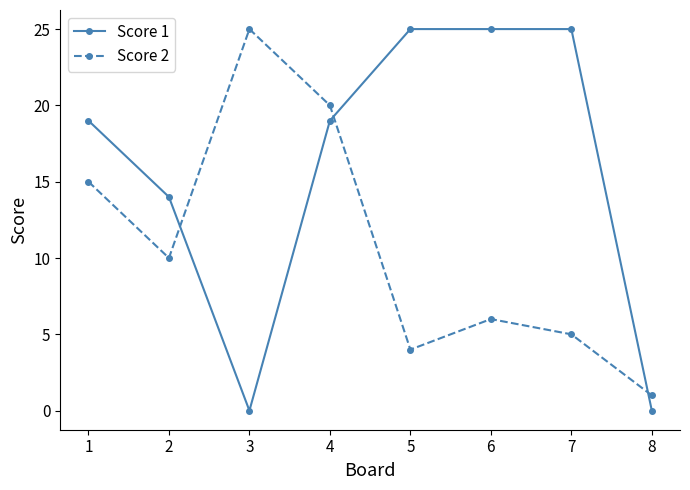

Which series has the largest total across all categories?

Score 1